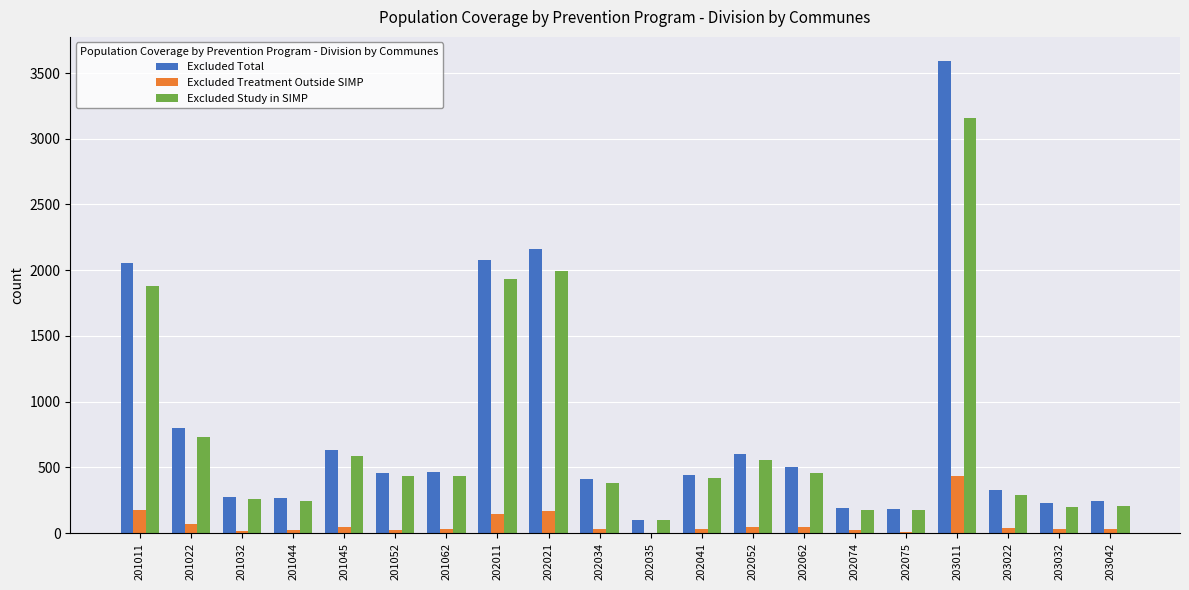

What is the sum of all Excluded Treatment Outside SIMP values?

1430